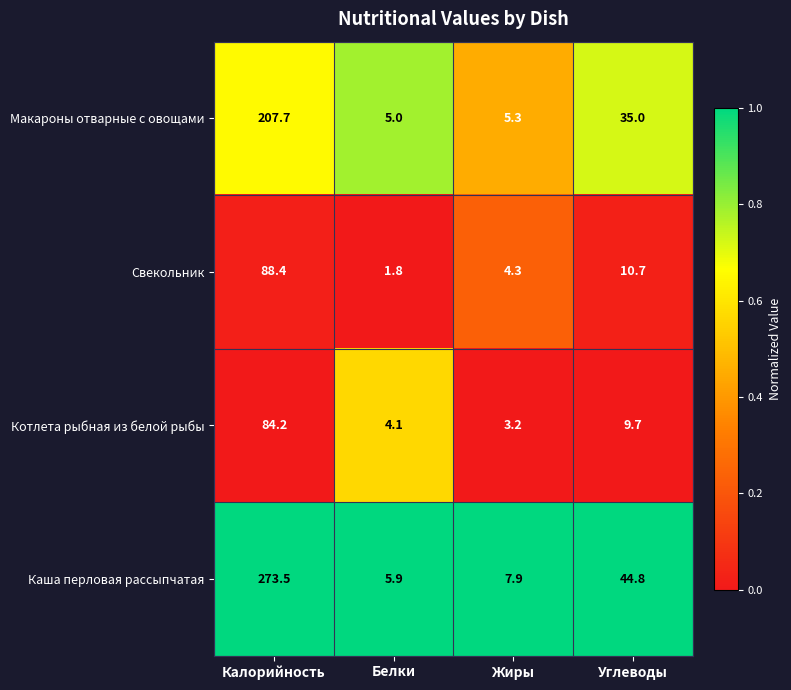

How many data points does each series have?

4